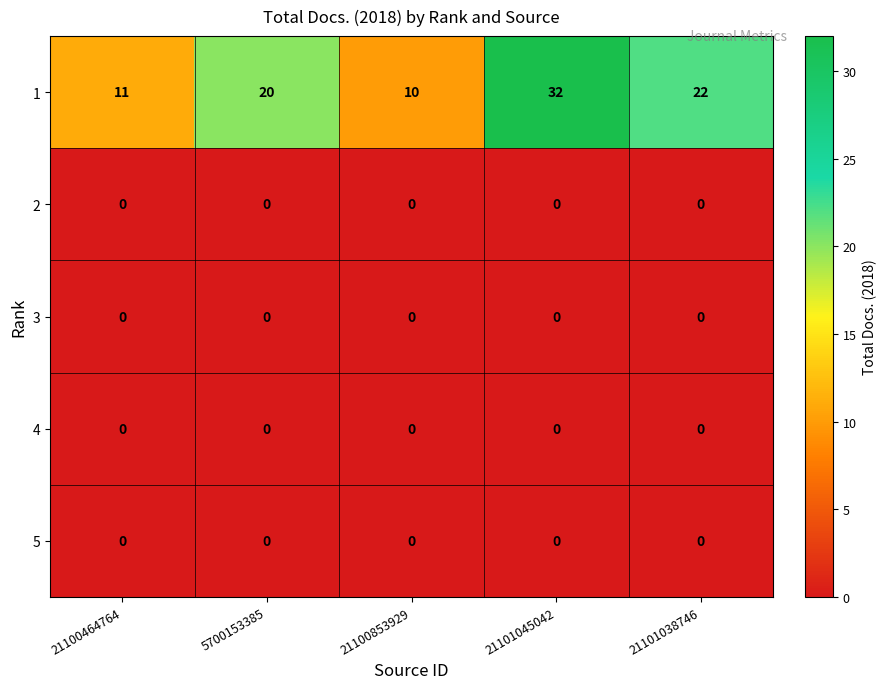

Is it true that 4 equals 0 at 21100464764?

True